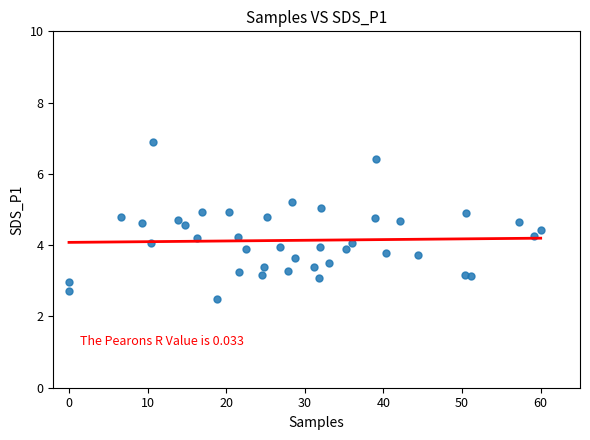

What is the range of Y values (max minus min)?

4.4